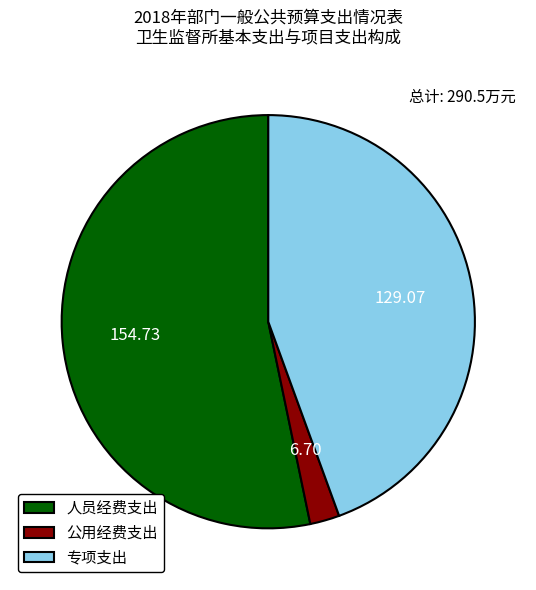

How many slices are in this pie chart?

3